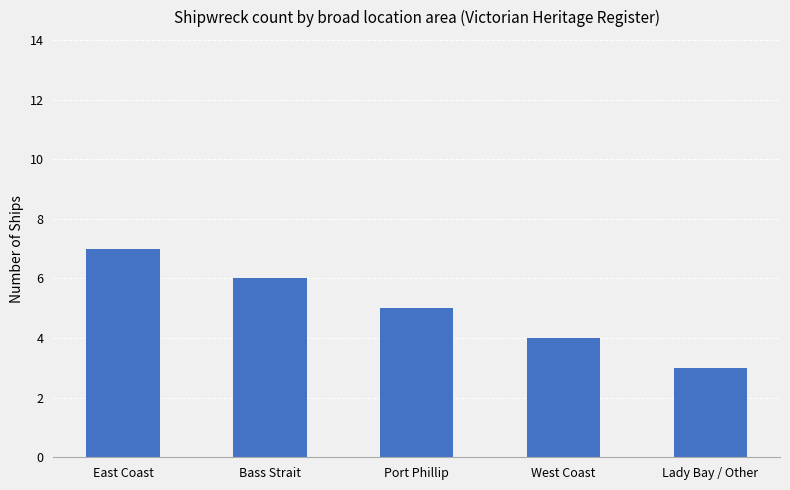

Rank the categories by value from highest to lowest.

East Coast, Bass Strait, Port Phillip, West Coast, Lady Bay / Other